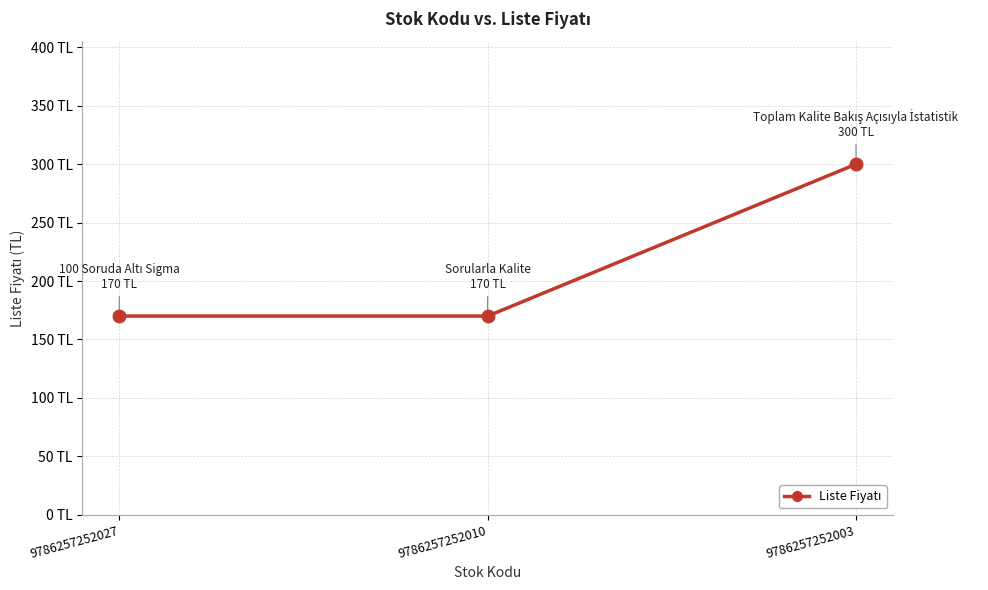

Does the chart have visible grid lines?

Yes